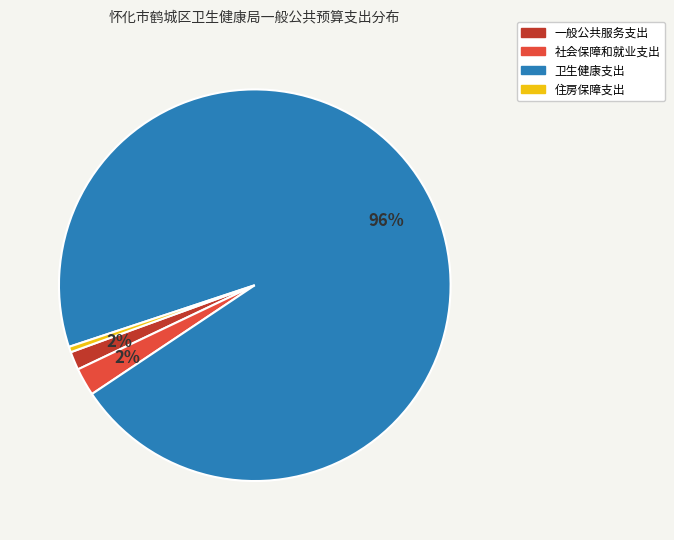

What is the smallest slice in the pie chart?

住房保障支出